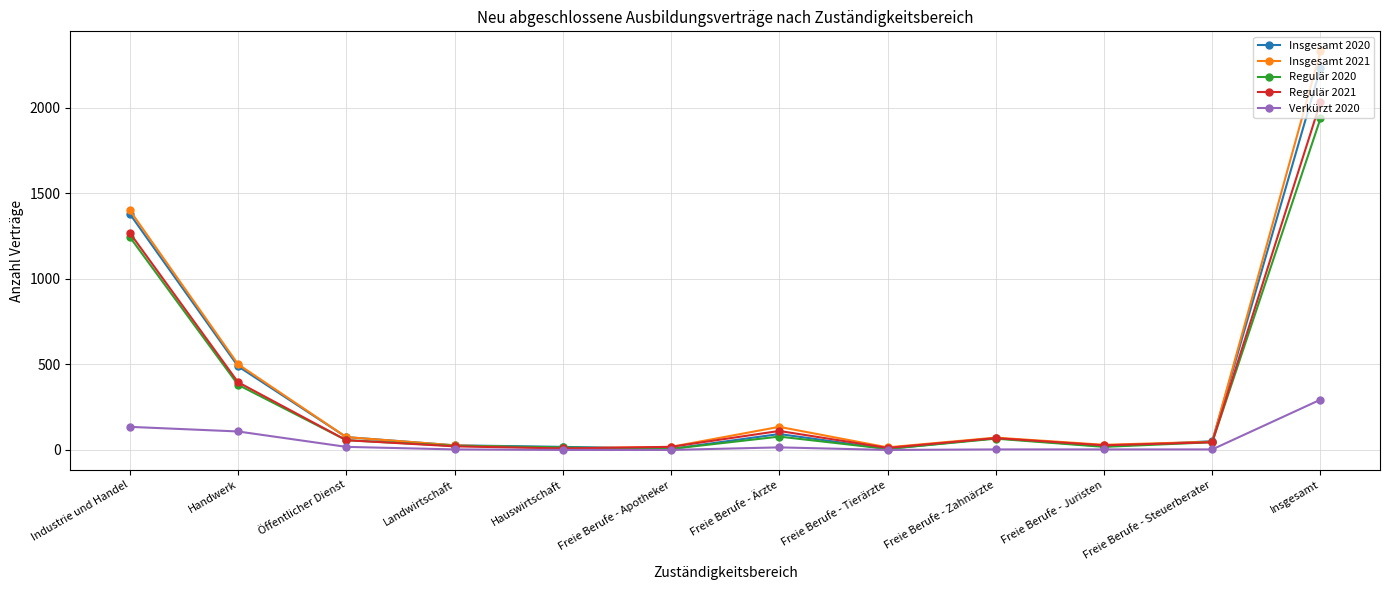

What are all the series names shown in the legend?

Insgesamt 2020, Insgesamt 2021, Regulär 2020, Regulär 2021, Verkürzt 2020